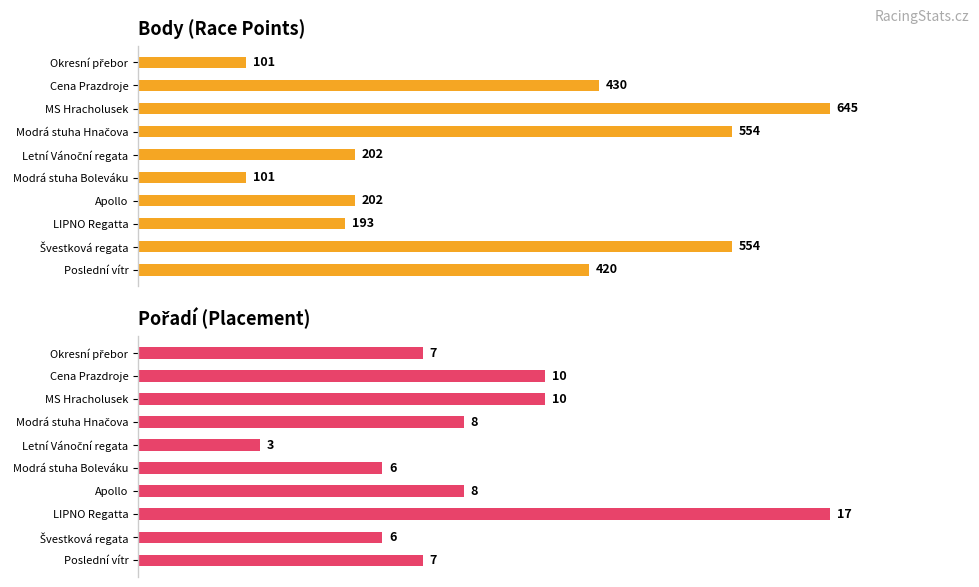

Which series has the largest total across all categories?

Body